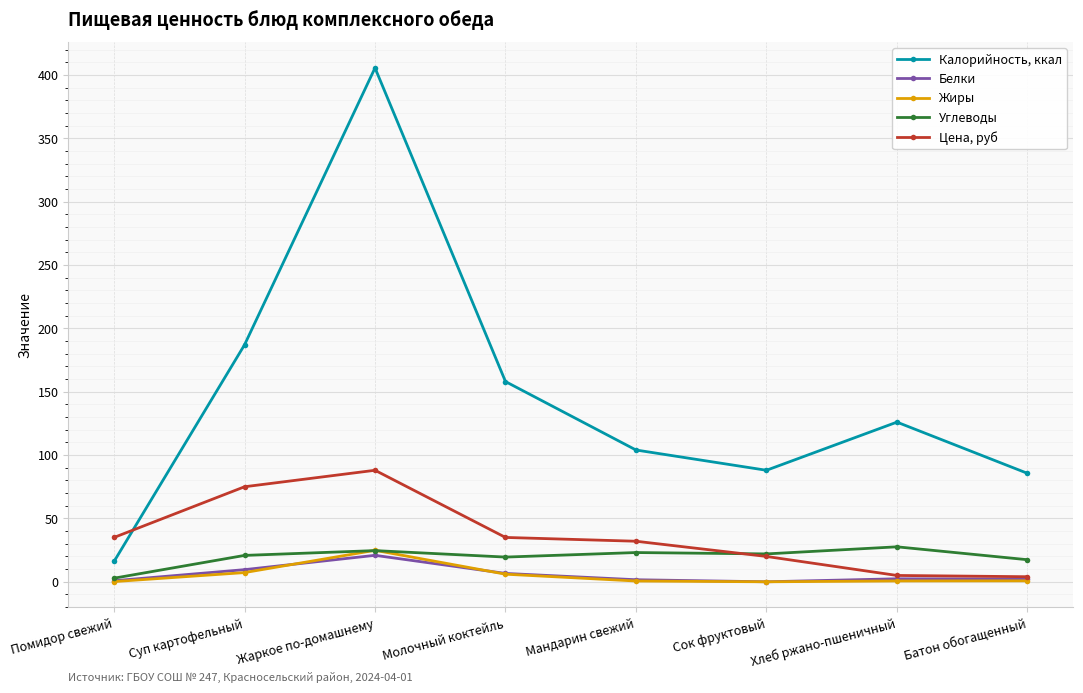

Where is the first local maximum for Жиры?

Жаркое по-домашнему